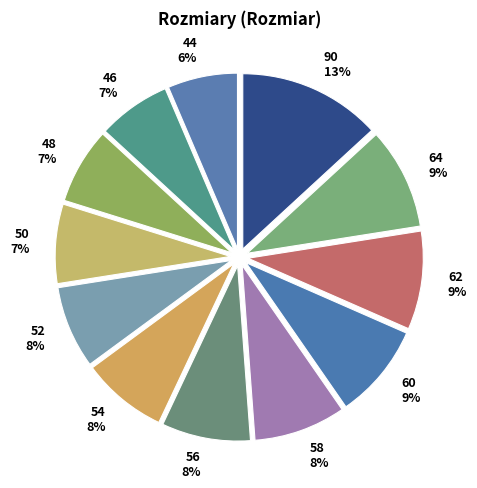

Is 90 the majority of the pie?

No